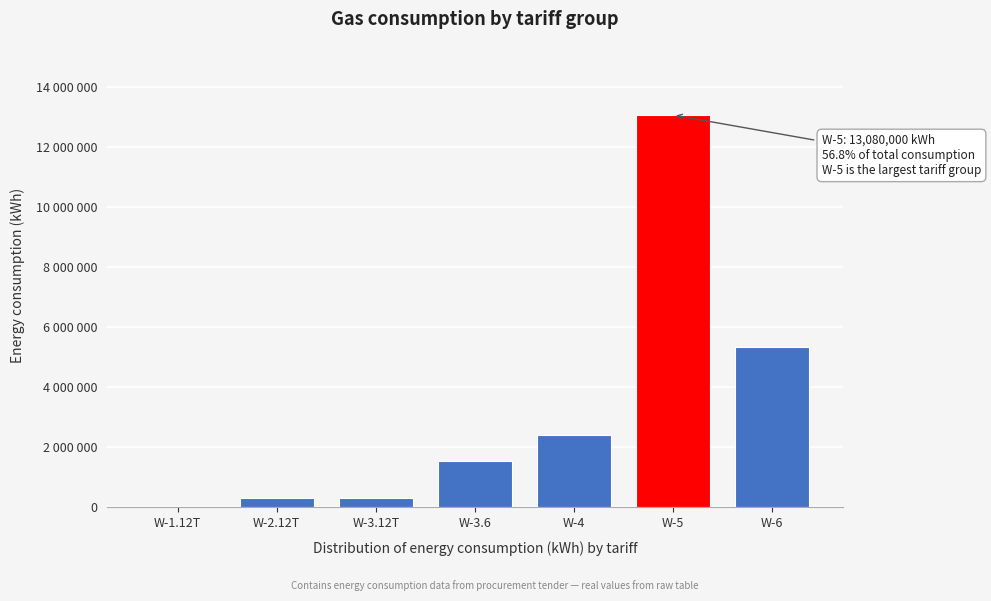

Are the bars horizontal?

No